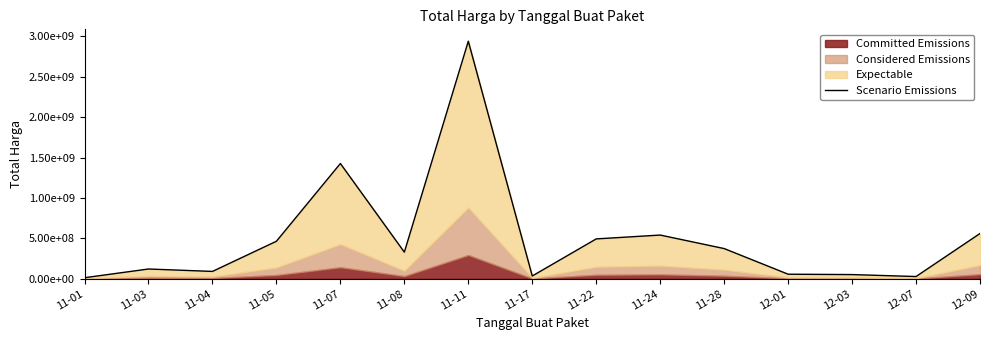

True or false: there are more than 2 points higher than both neighbors.

True